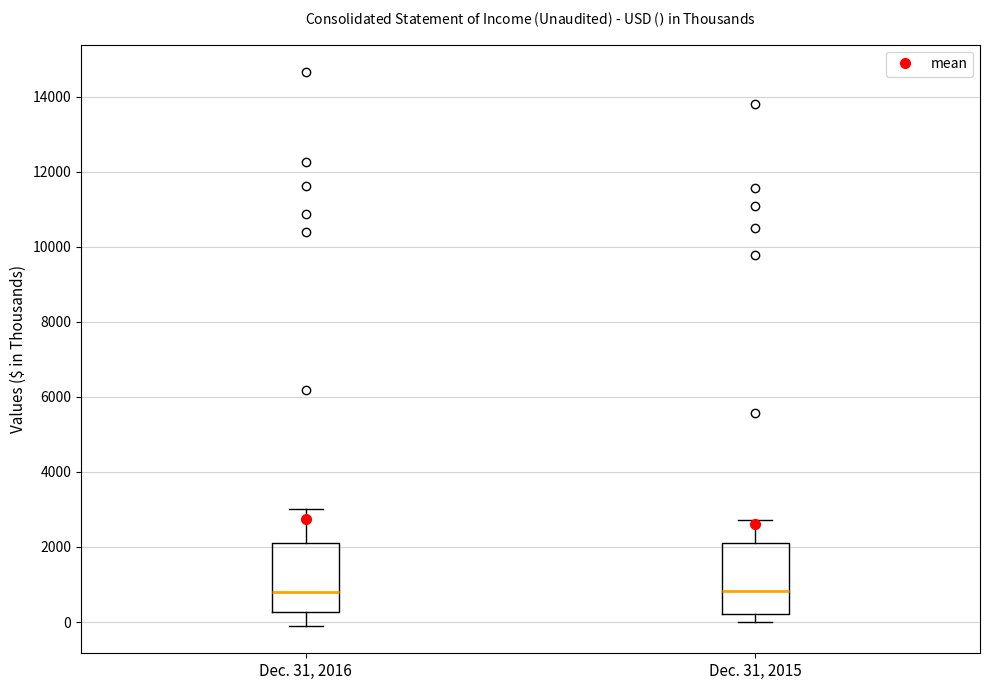

Where is the upper edge of the box for Dec. 31, 2016 on the y-axis? The values are not printed on the chart, so give them approximately, as read against the axis.

2000